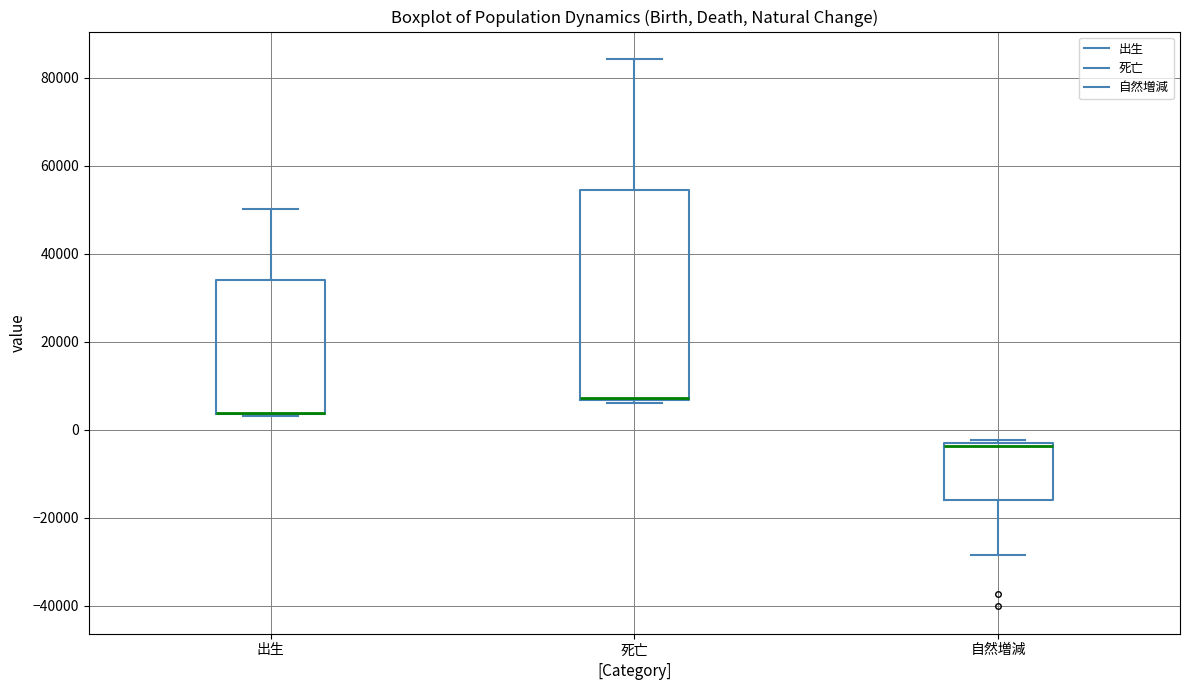

Reading left to right, transcribe this box plot: for each box, give where its median line is, the range the box spans, and where its two whiskers end, as read against the y-axis. The values are not printed on the chart, so give them approximately, as read against the axis.

出生: median 4000 (drawn on the box's lower edge), box 4000 to 34000, whiskers 4000 to 50000
死亡: median 8000 (drawn on the box's lower edge), box 6000 to 54000, whiskers 6000 (just below the box's lower edge) to 84000
自然増減: median -4000 (just below the box's upper edge), box -16000 to -4000, whiskers -28000 to -2000